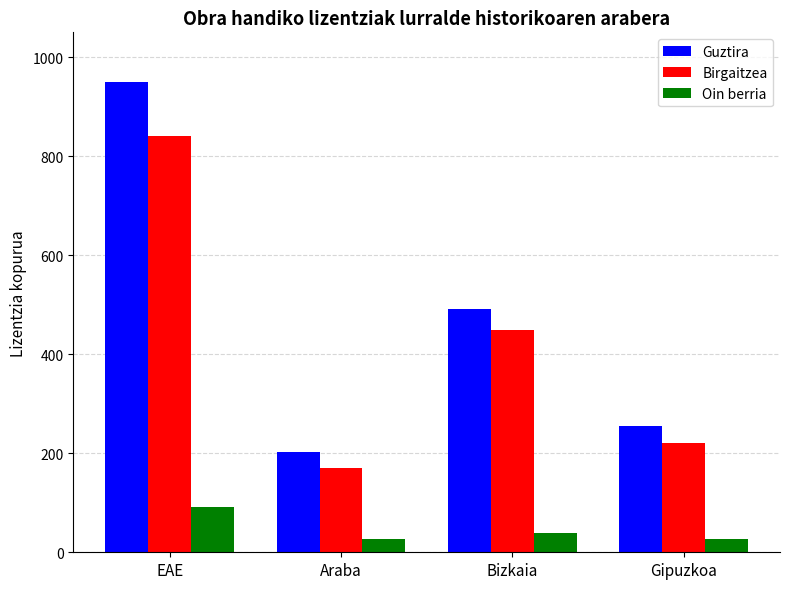

How many categories are shown in the chart?

4